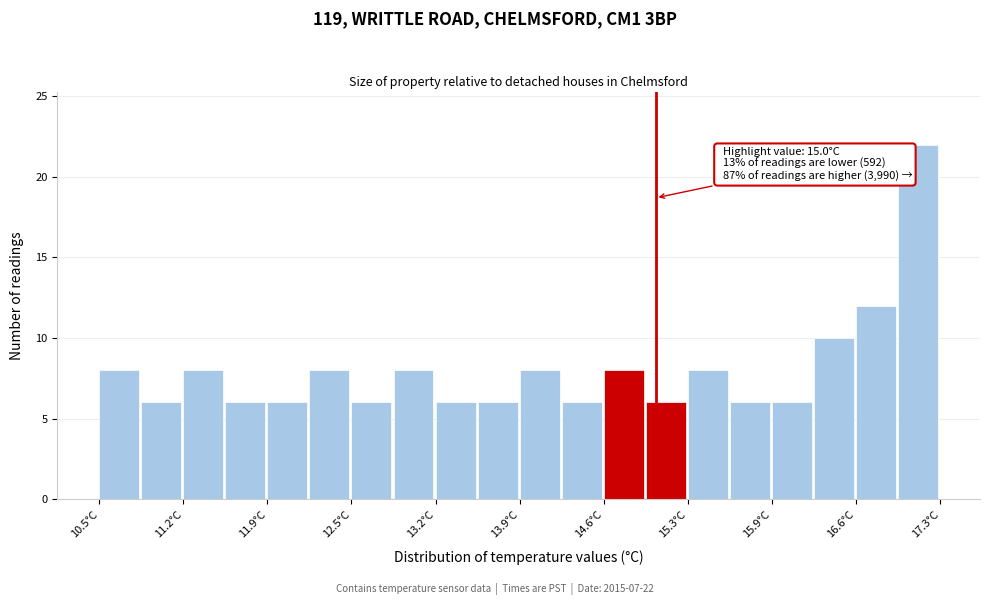

Around what value on the x-axis is the tallest bar? Give the approximate position of its centre, as read against the axis.

17.1